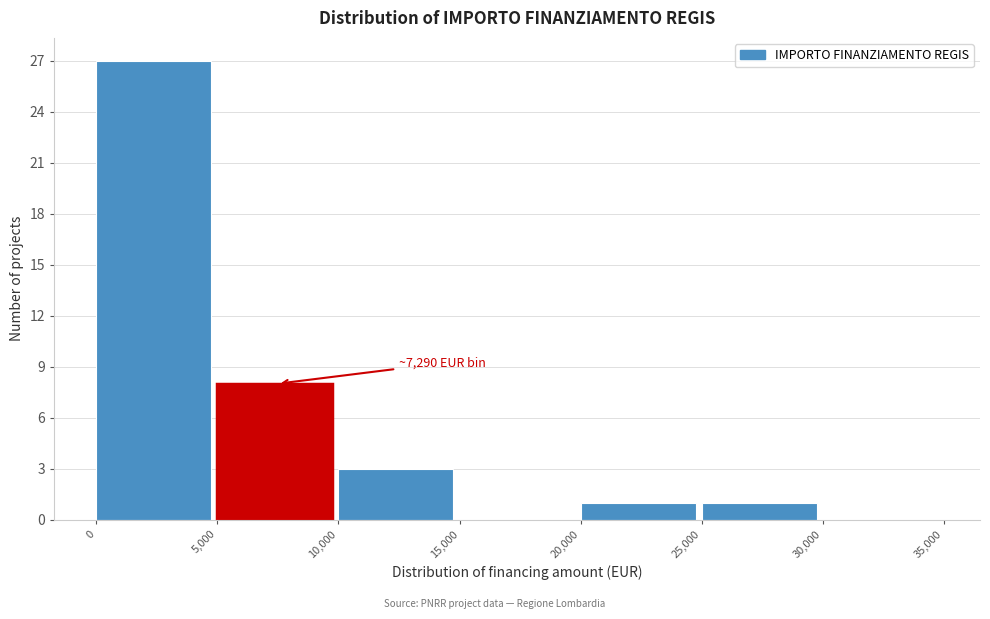

Over which range of the x-axis is the bar tallest?

0 to 5,000